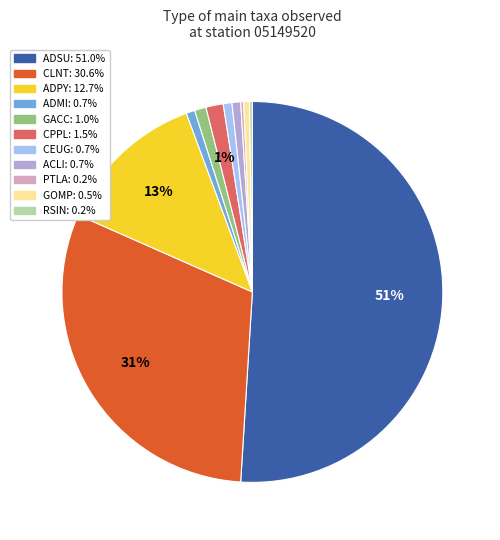

What is the majority slice?

ADSU